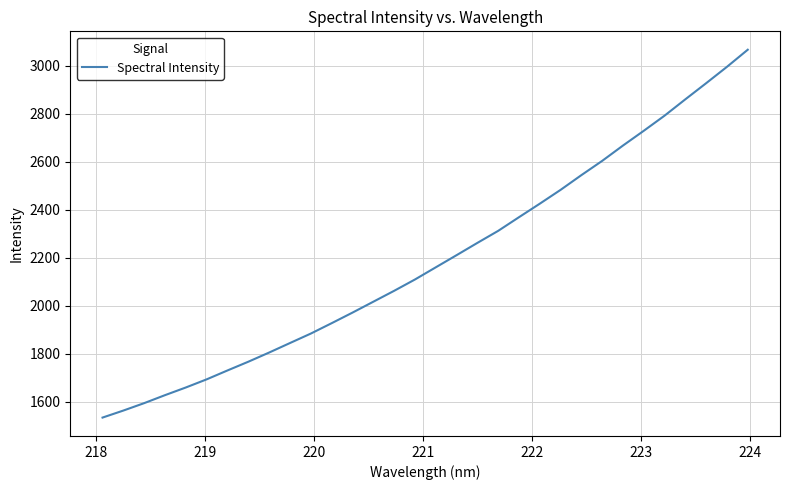

What is the maximum value shown in the chart?

3066.2